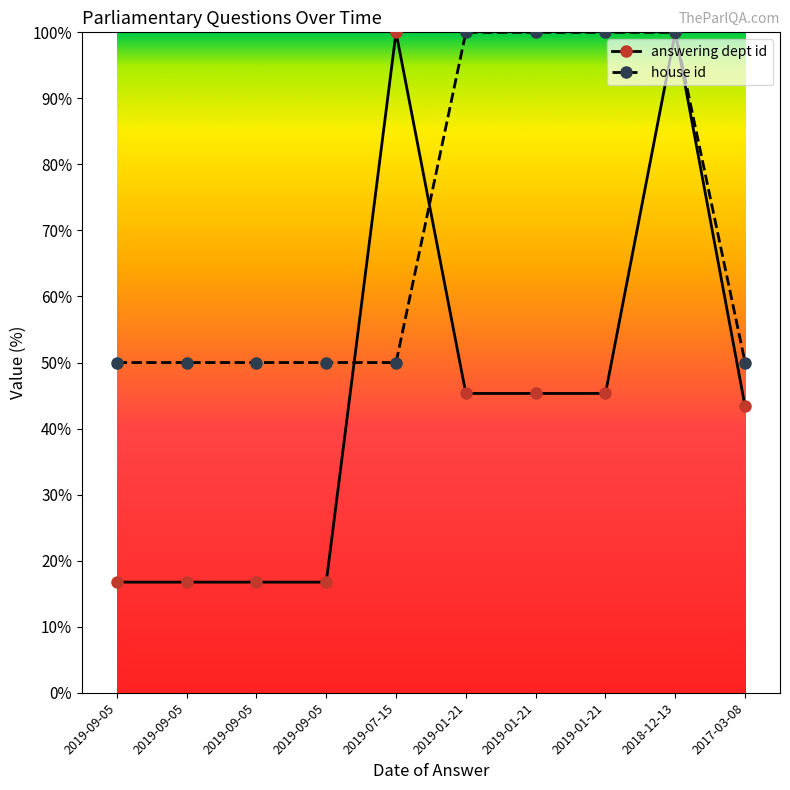

What are all the series names shown in the legend?

answering dept id, house id